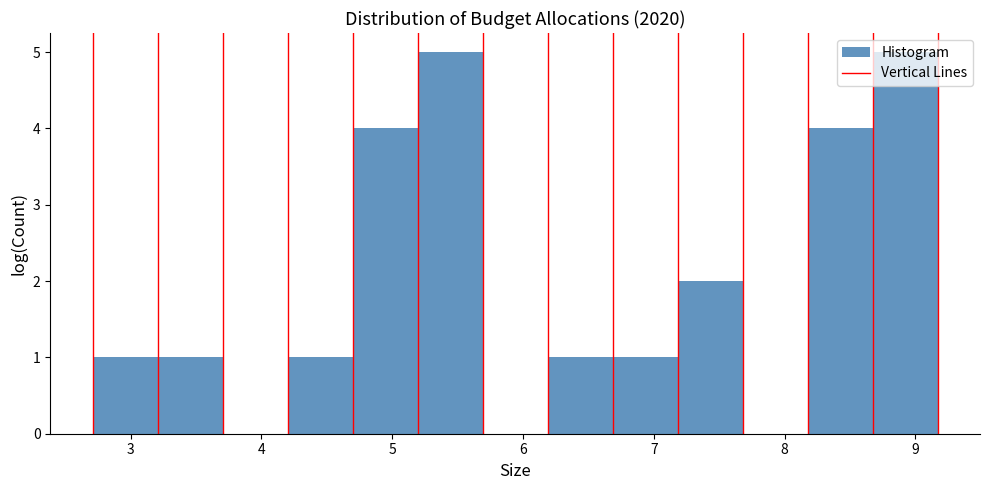

Reading left to right, transcribe this chart: for each bar, give the range it covers on the x-axis and its height. Neither the bar edges nor the heights are printed on the chart, so give them approximately, as read against the axes.

2.7 to 3.2: 1
3.2 to 3.7: 1
3.7 to 4.2: 0
4.2 to 4.7: 1
4.7 to 5.2: 4
5.2 to 5.7: 5
5.7 to 6.2: 0
6.2 to 6.7: 1
6.7 to 7.2: 1
7.2 to 7.7: 2
7.7 to 8.2: 0
8.2 to 8.7: 4
8.7 to 9.2: 5